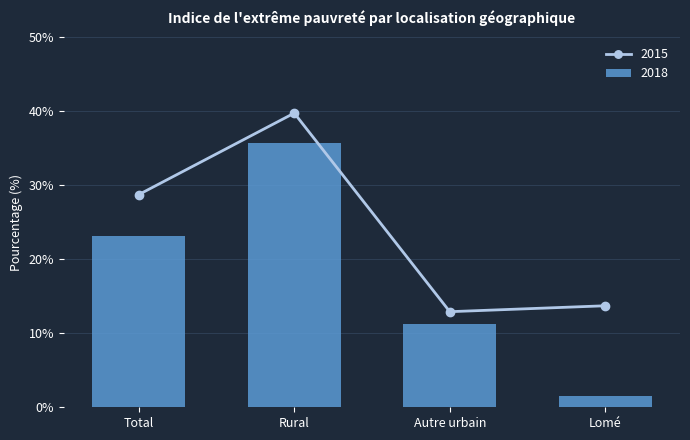

At which category does the chart reach its minimum across all series?

Lomé